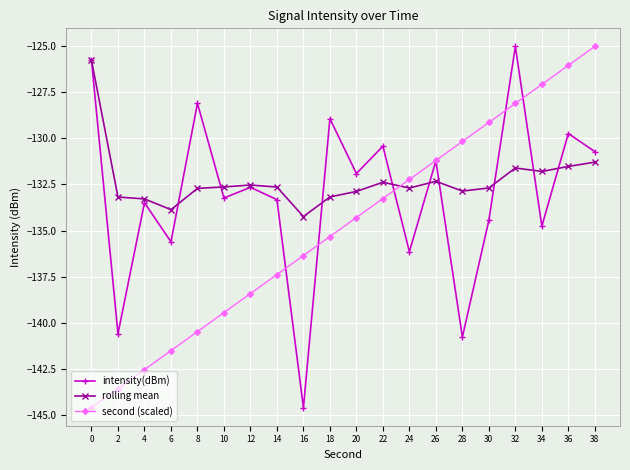

Which series ends up on top after the final intersection of rolling mean and second (scaled)?

second (scaled)